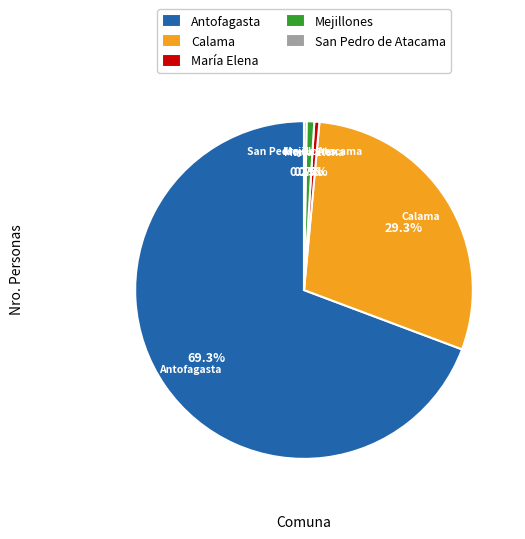

Which has a higher value, Calama or Mejillones?

Calama